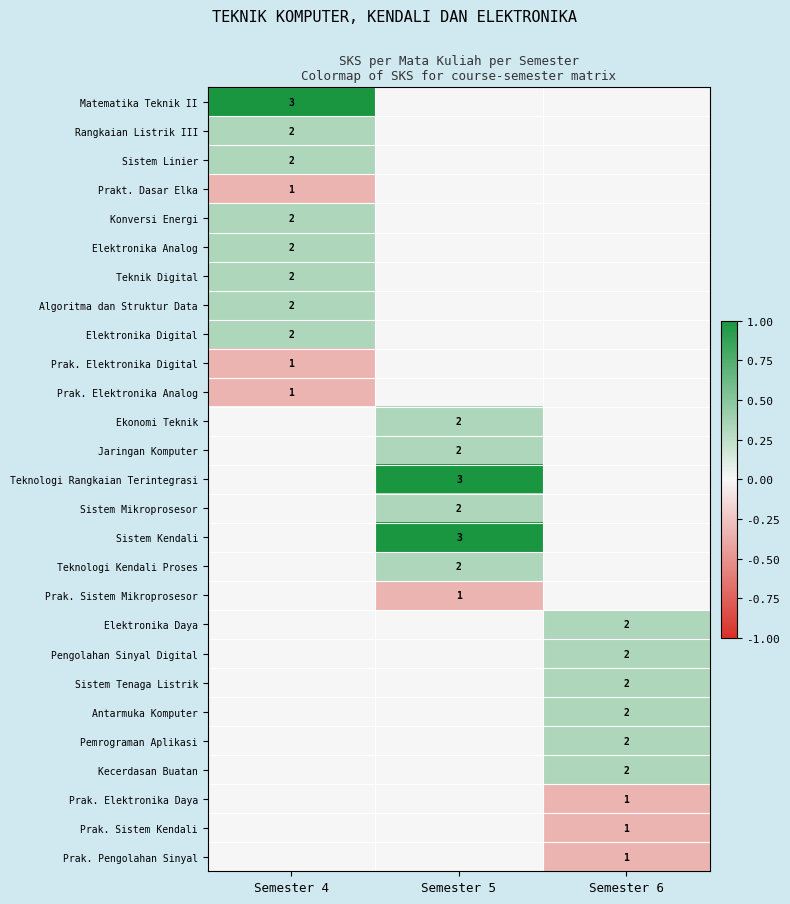

Is it true that Prak. Elektronika Analog equals 1 at Semester 4?

True